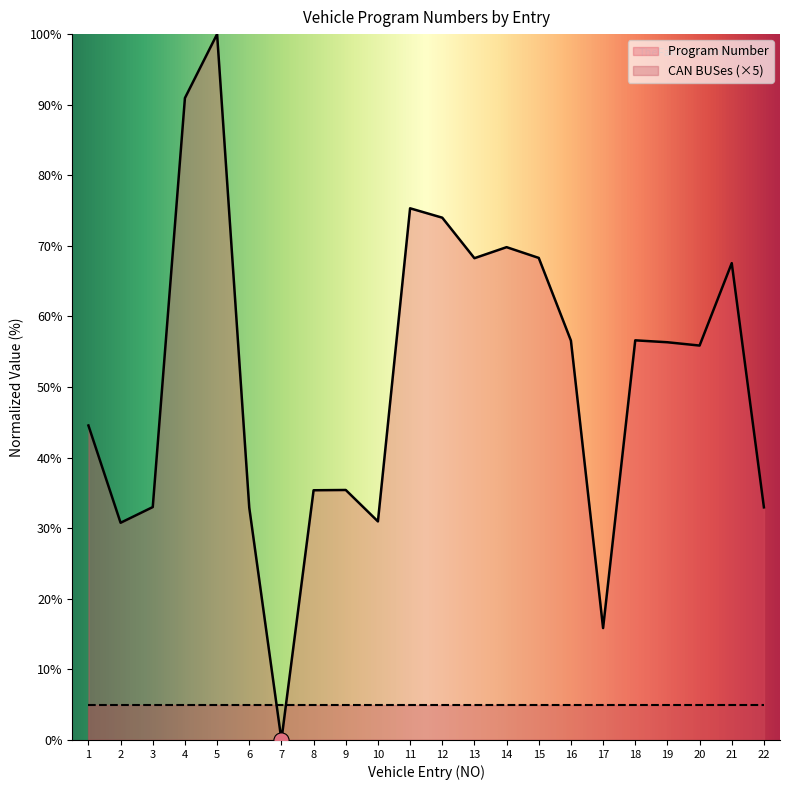

What is the change in value from 15 to 21?

-0.7